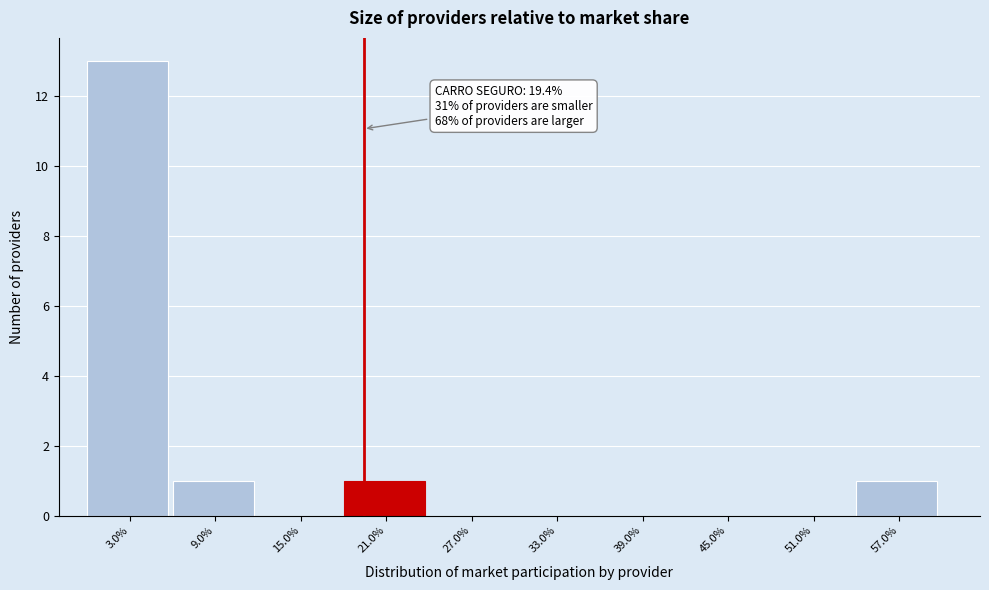

Reading right to left, what are all the values shown in this chart?

57.0%=1	51.0%=0	45.0%=0	39.0%=0	33.0%=0	27.0%=0	21.0%=1	15.0%=0	9.0%=1	3.0%=13